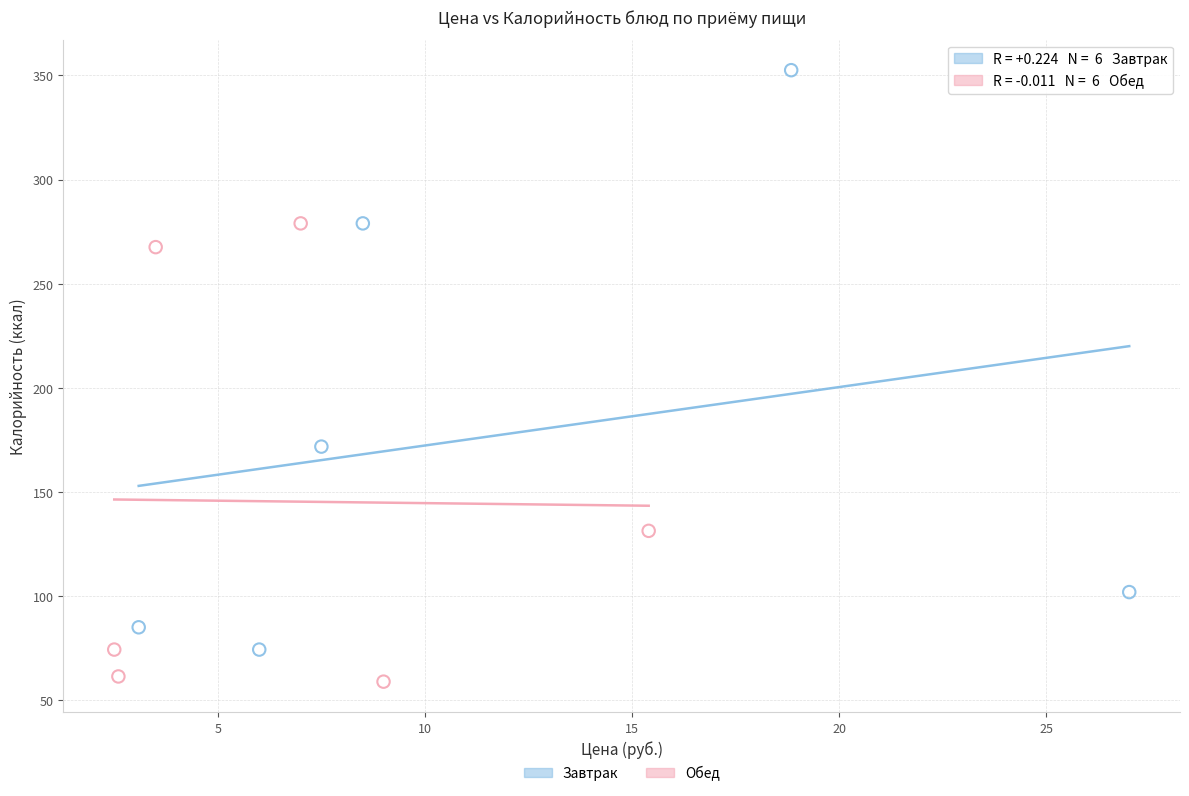

Which series reaches the minimum Y coordinate?

Обед